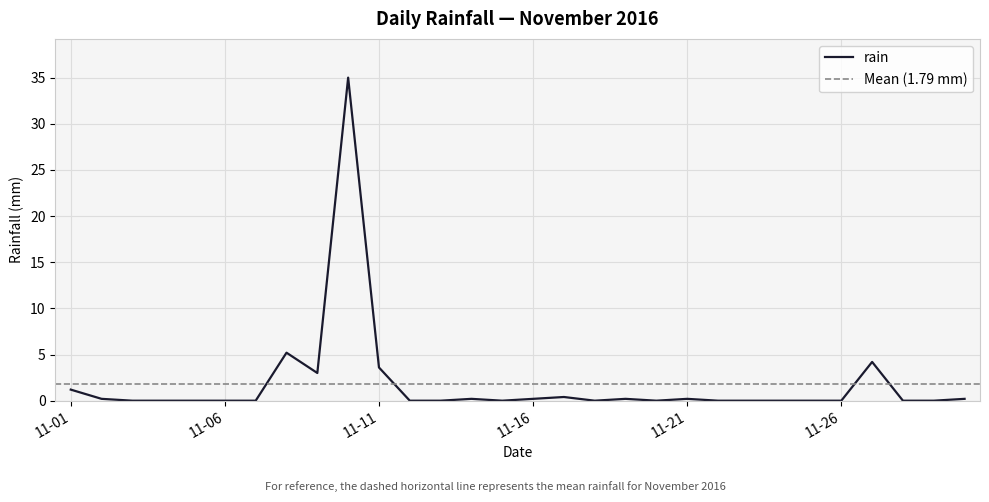

The chart shows a value of -23.0 at 2016-11-15. True or false?

False